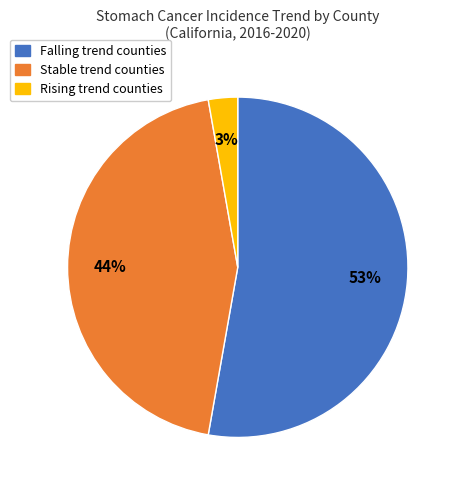

Is there a majority slice in this chart?

Yes